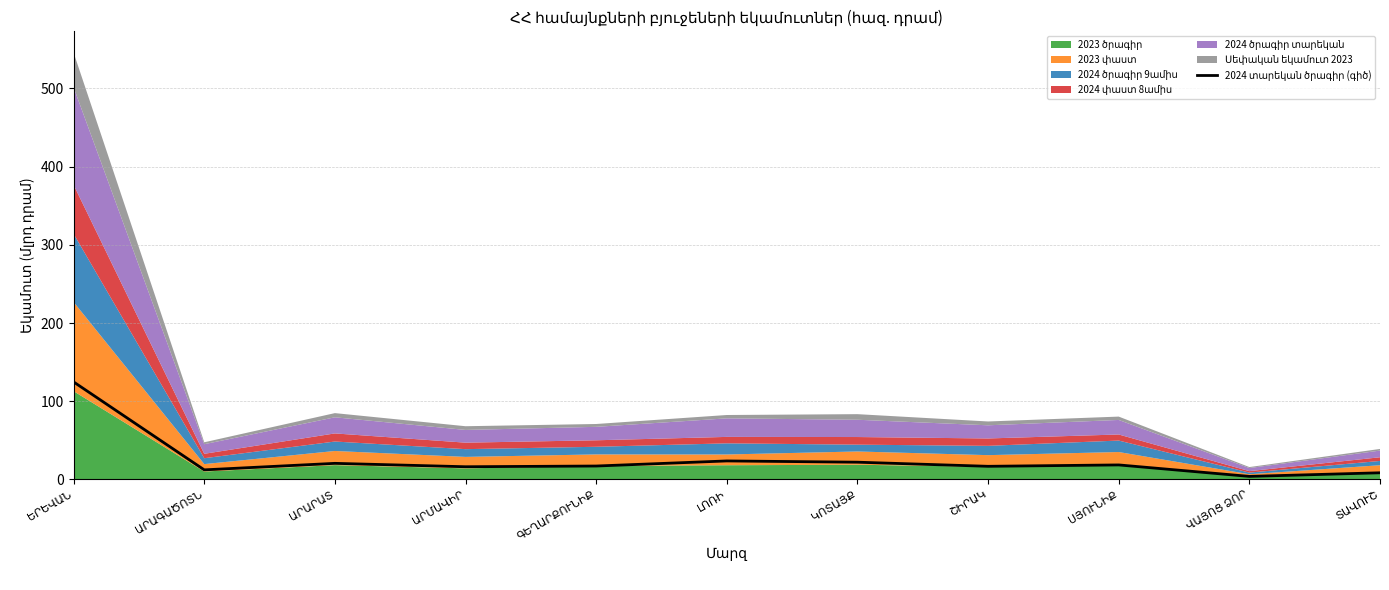

What is the difference between the maximum and minimum values?

120.7